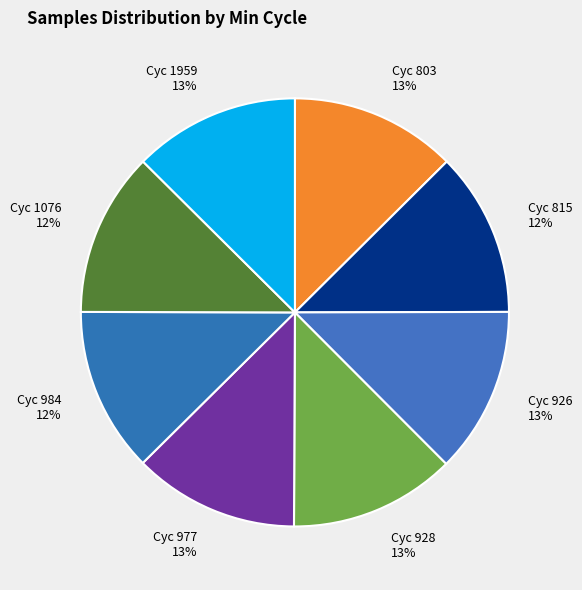

To the nearest percent, what percentage of the pie is Cyc 1959 13%?

12%